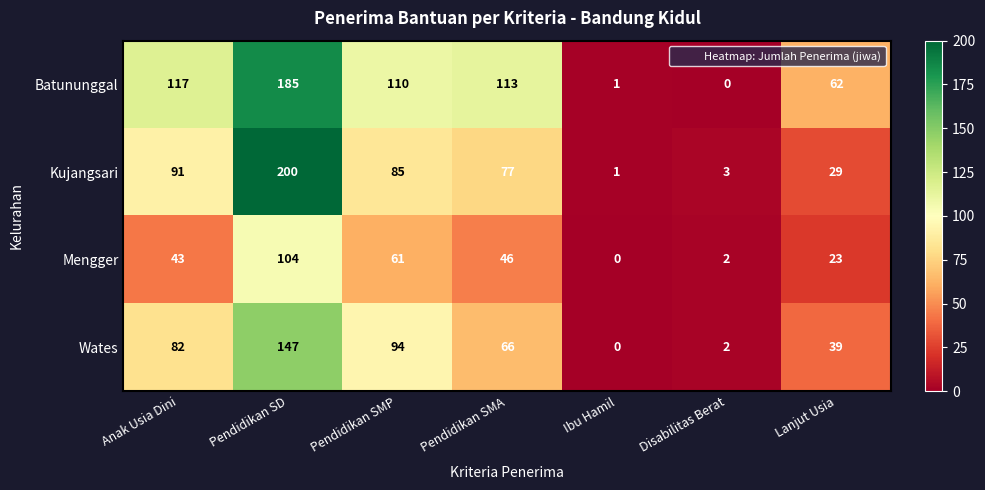

Which series has the widest spread of values?

Kujangsari